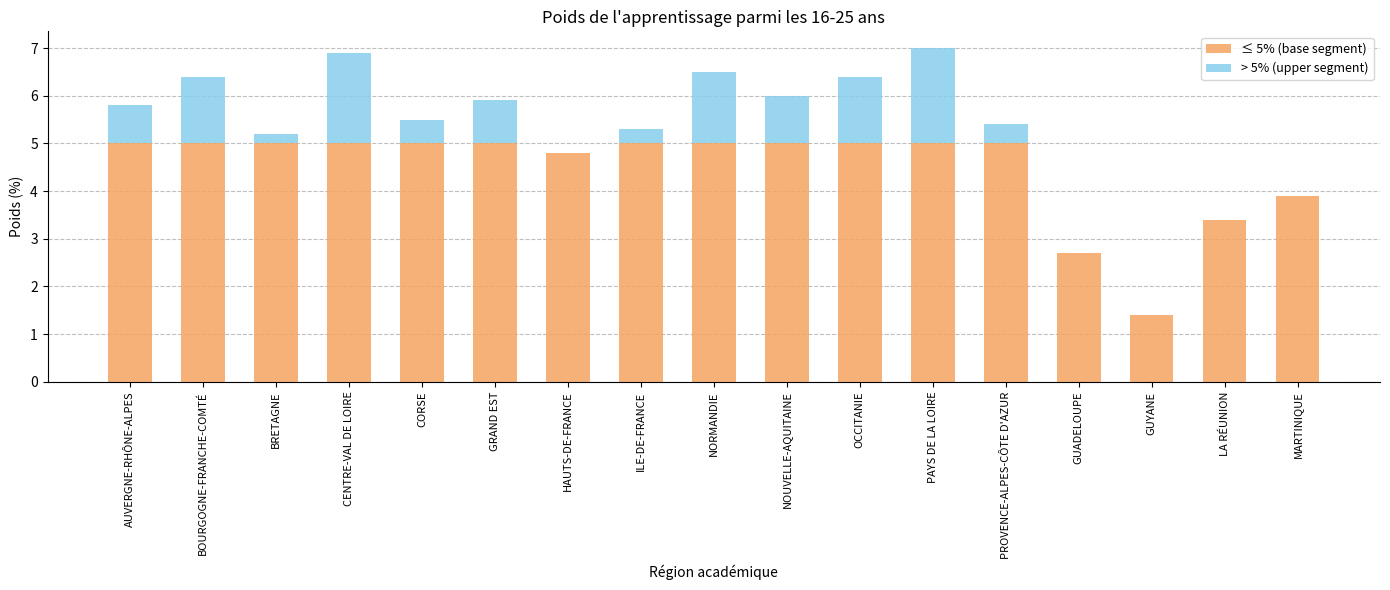

What is the total value across all series at HAUTS-DE-FRANCE?

4.8